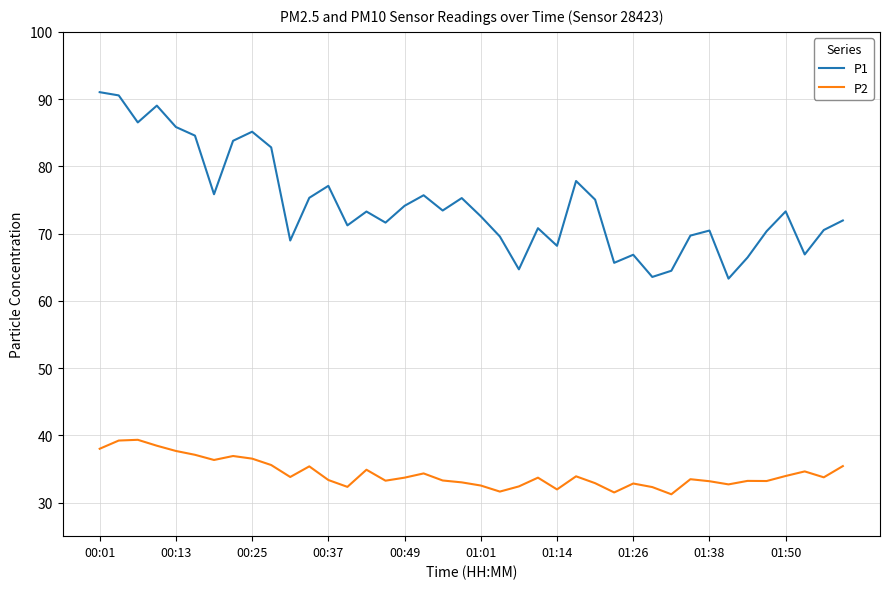

Which series has the largest total across all categories?

P1